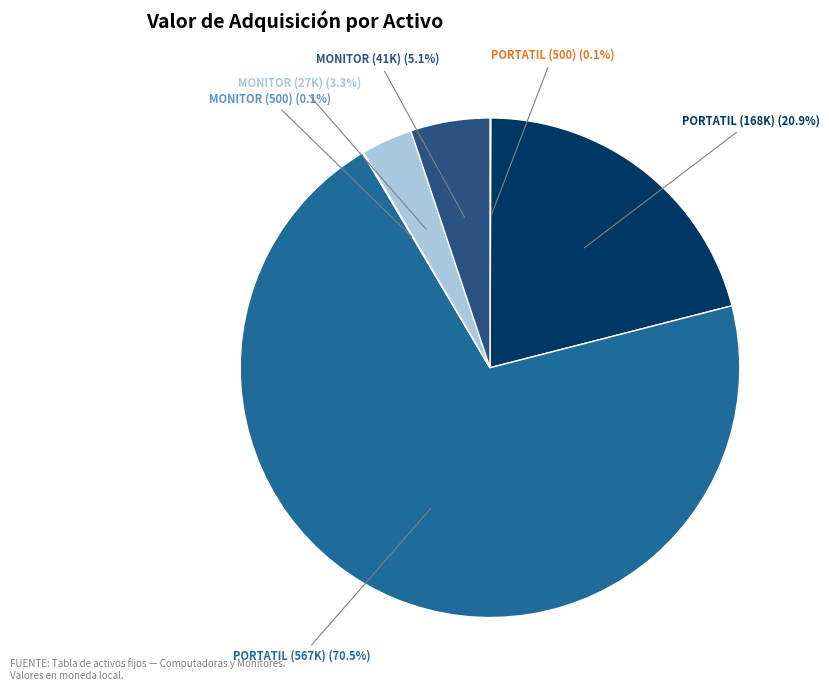

What portion of the pie excludes MONITOR (27K)?

96.7%